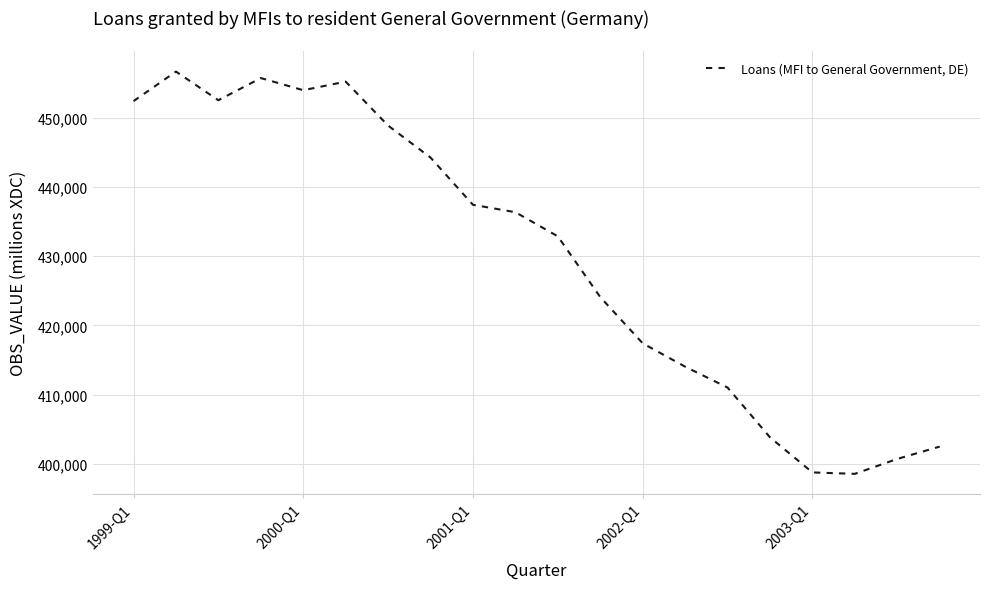

What is the difference between the maximum and minimum values?

58101